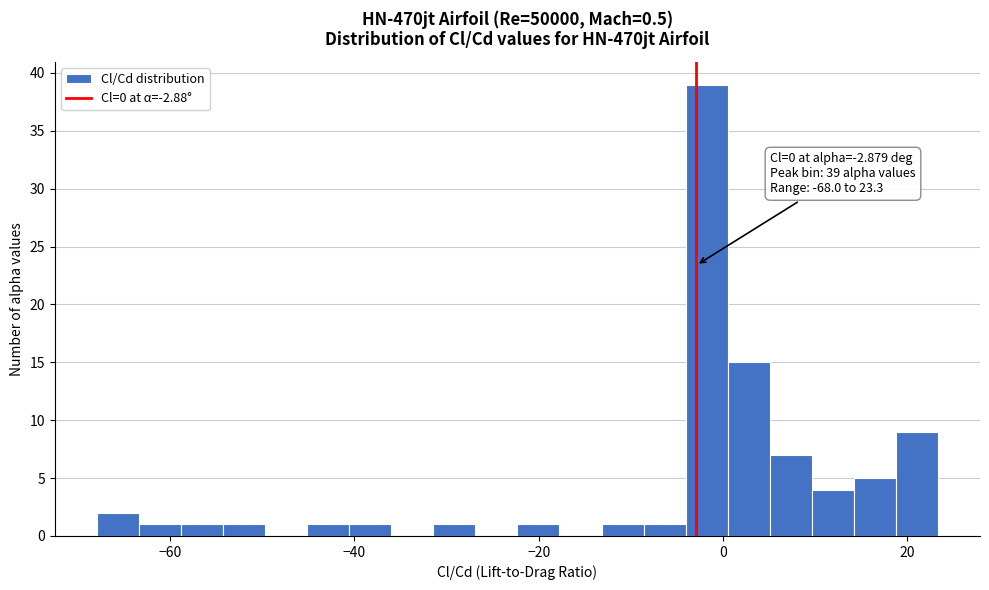

Read against the x-axis, roughly where is the centre of the tallest bar?

-2